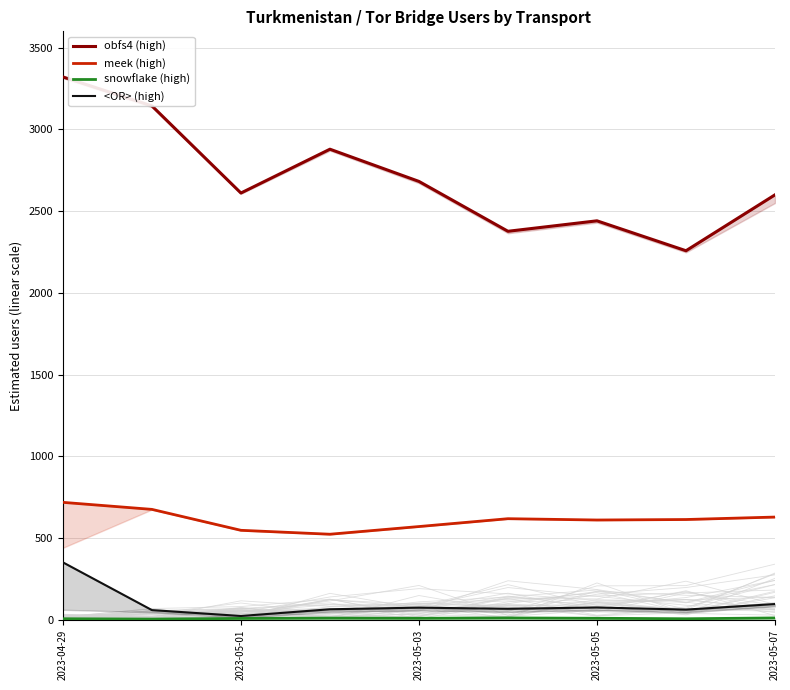

How many lines are shown in the chart?

4